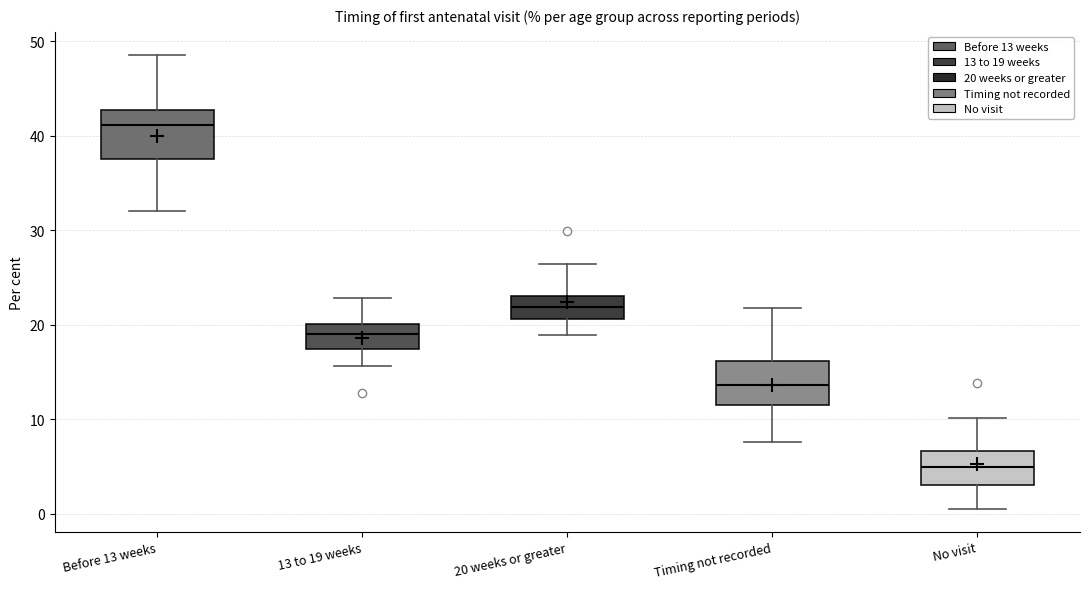

Reading left to right, read every box against the y-axis: the position of its median line, the range the box covers, and the ends of its whiskers. The values are not printed on the chart, so give them approximately, as read against the axis.

Before 13 weeks: median 41, box 38 to 43, whiskers 32 to 49
13 to 19 weeks: median 19, box 17 to 20, whiskers 16 to 23
20 weeks or greater: median 22, box 21 to 23, whiskers 19 to 26
Timing not recorded: median 14, box 11 to 16, whiskers 8 to 22
No visit: median 5, box 3 to 7, whiskers 1 to 10